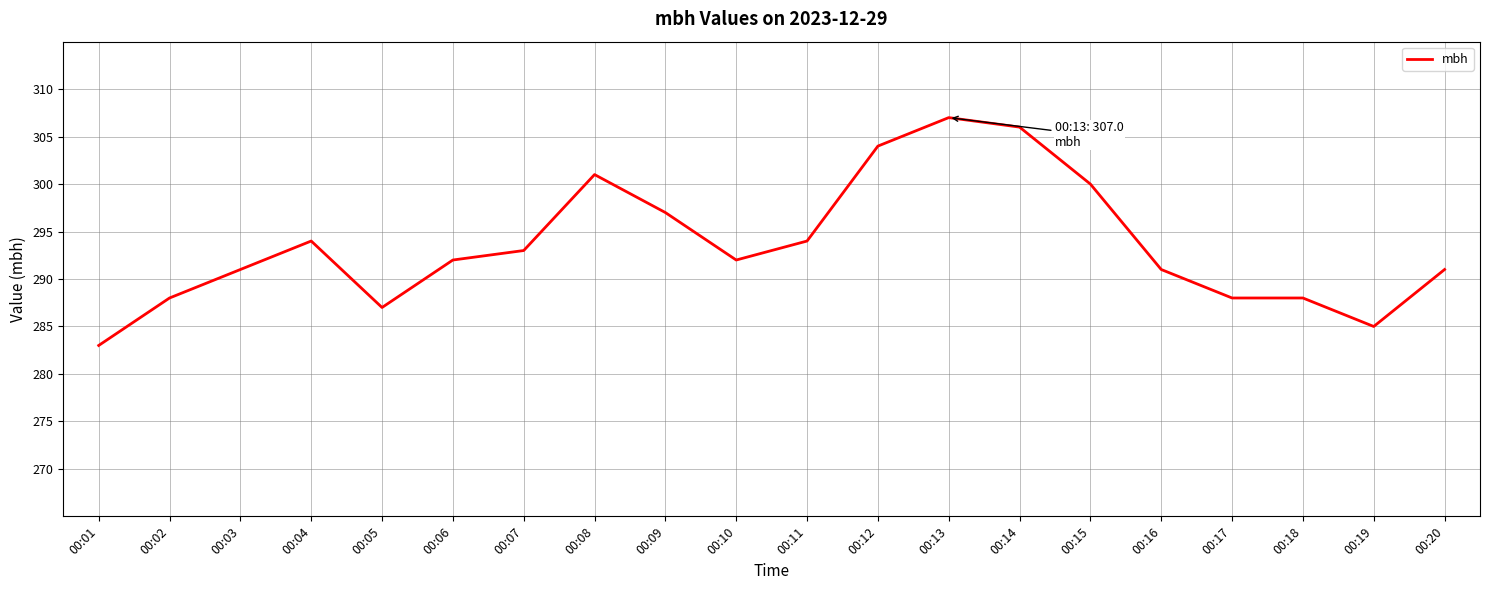

What is the change in value from 00:13 to 00:19?

-22